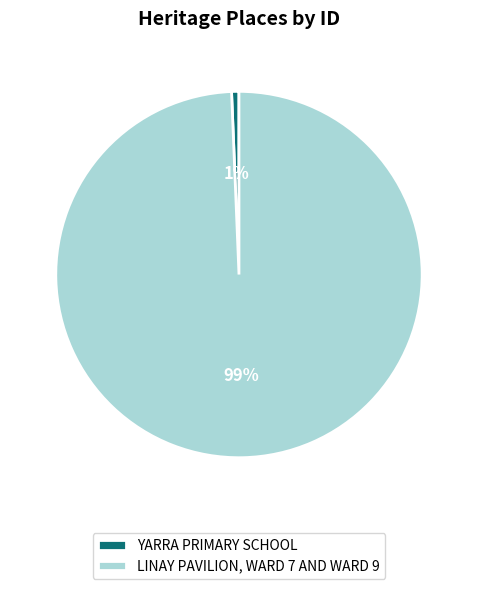

To the nearest percent, what is the average slice percentage?

50%